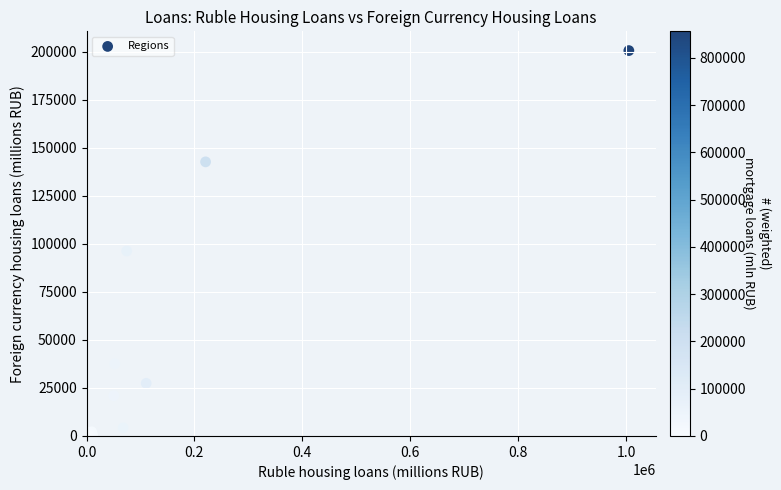

What Y value in the scatter plot is closest to 100354?

96230